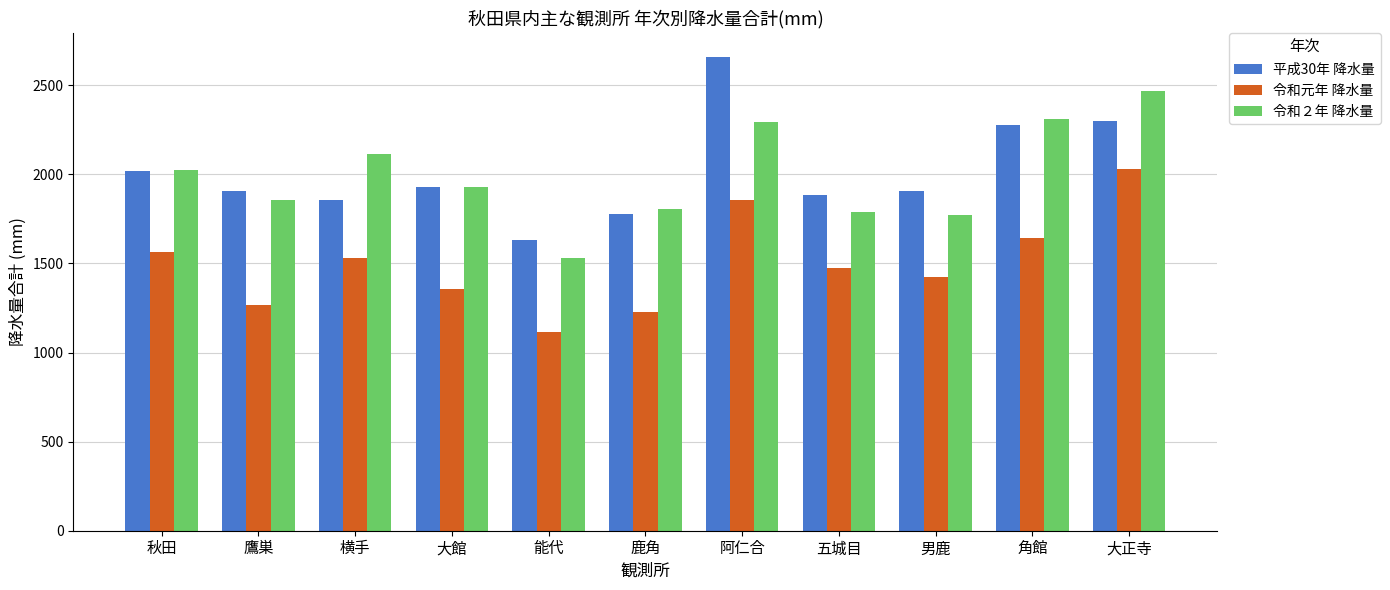

What is the total value across all series at 能代?

4279.0